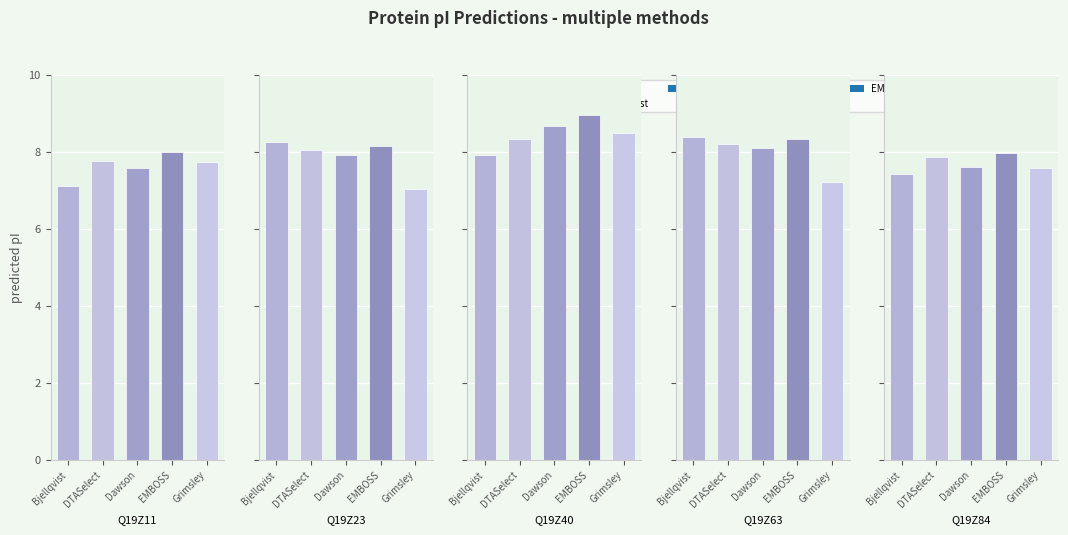

Reading left to right, transcribe all the data shown in this chart.

Q19Z11: Bjellqvist=7.1	DTASelect=7.8	Dawson=7.6	EMBOSS=8.0	Grimsley=7.7
Q19Z23: Bjellqvist=8.2	DTASelect=8.0	Dawson=7.9	EMBOSS=8.1	Grimsley=7.0
Q19Z40: Bjellqvist=7.9	DTASelect=8.3	Dawson=8.7	EMBOSS=9.0	Grimsley=8.5
Q19Z63: Bjellqvist=8.4	DTASelect=8.2	Dawson=8.1	EMBOSS=8.3	Grimsley=7.2
Q19Z84: Bjellqvist=7.4	DTASelect=7.9	Dawson=7.6	EMBOSS=8.0	Grimsley=7.6